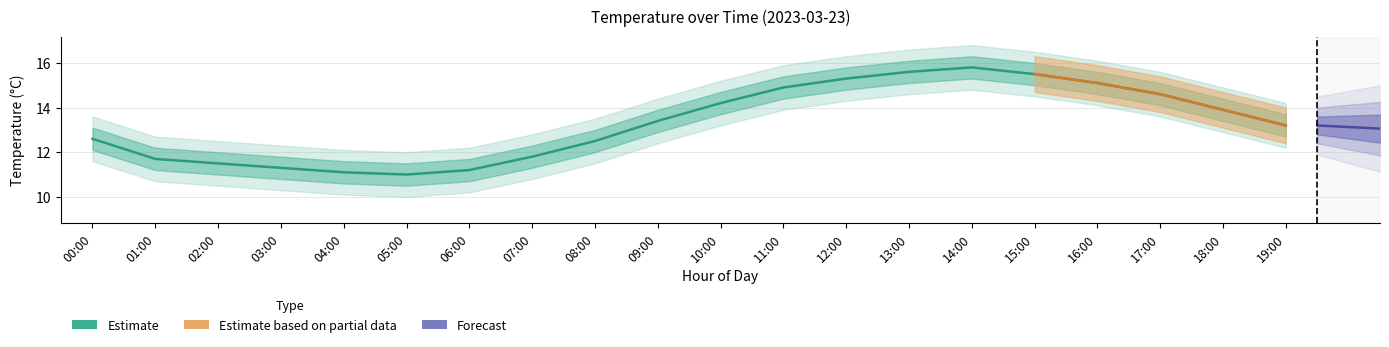

What is the label of the 4th point from the left?

03:00